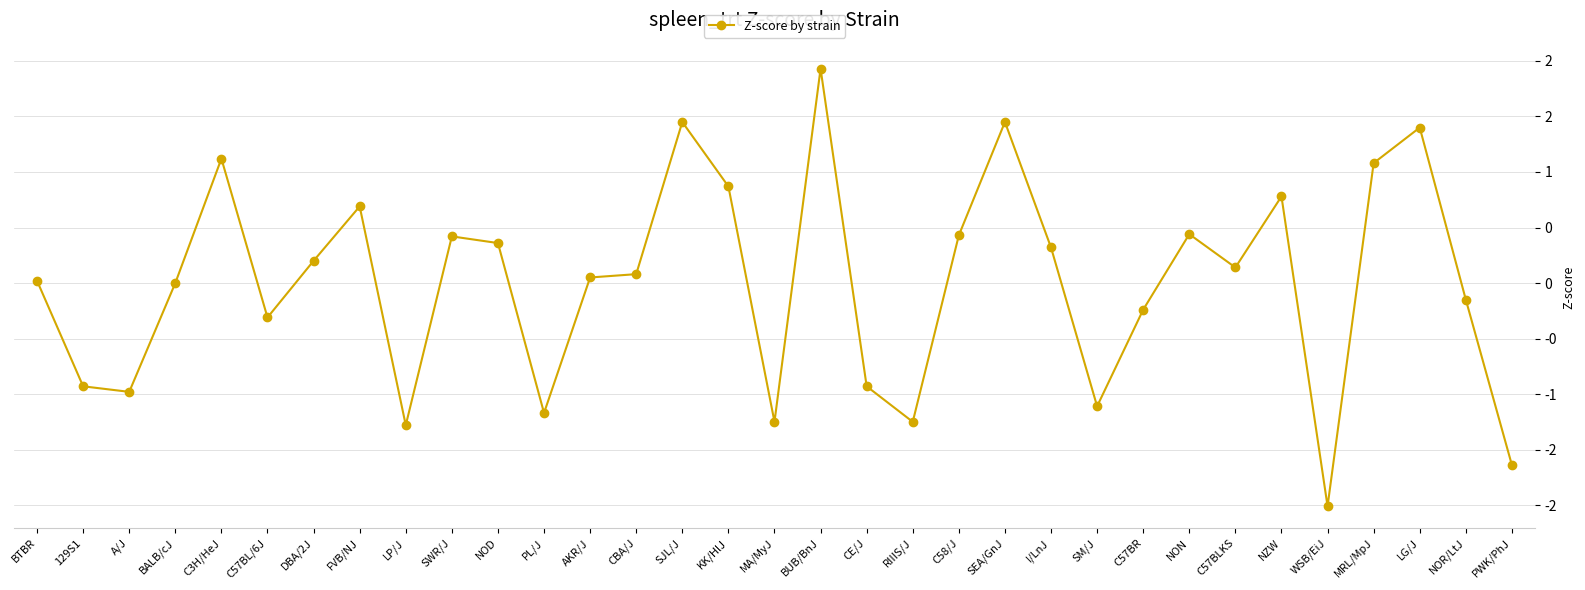

Is this an area chart (filled region under the line)?

No